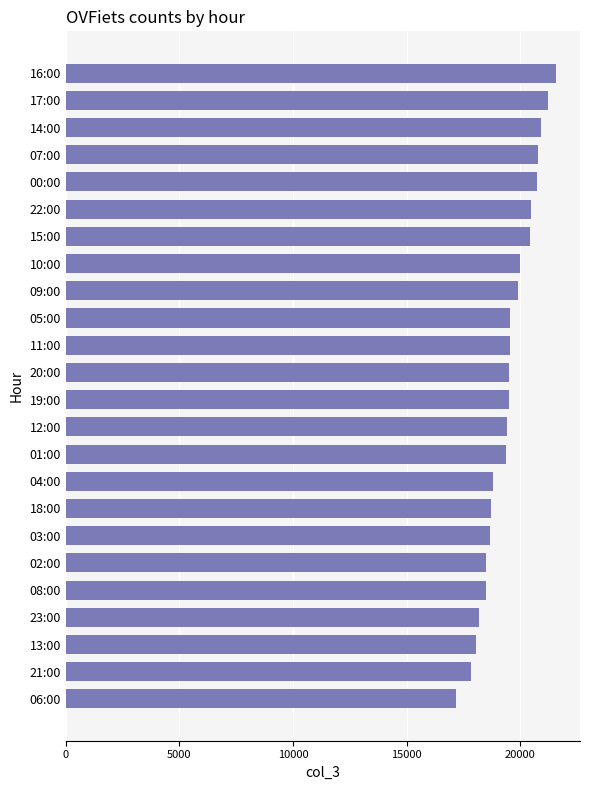

Is it true that the value at 03:00 is 11555?

False